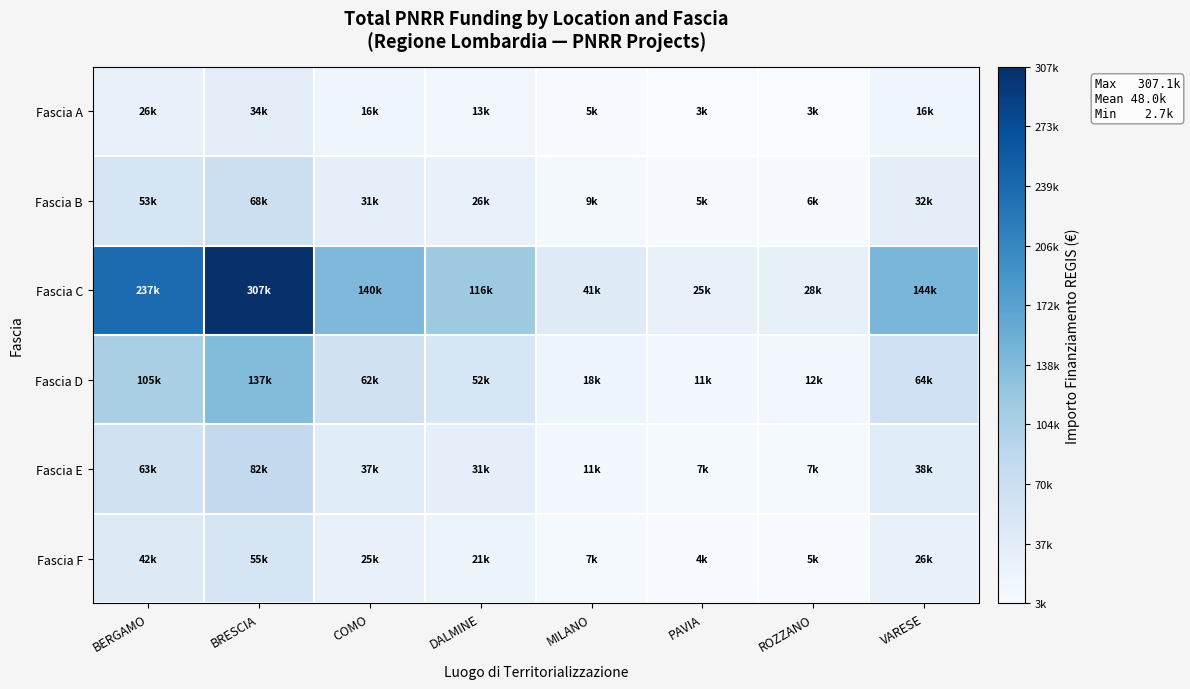

What is the total value across all series at ROZZANO?

62062.4